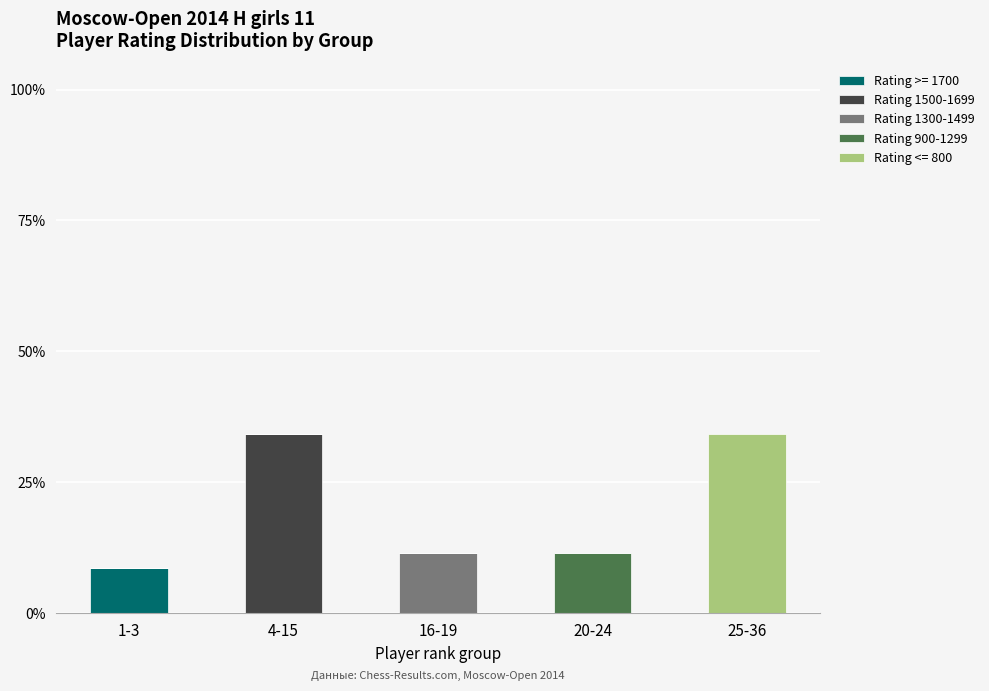

Reading right to left, transcribe the values for Rating >= 1700.

25-36=0.0	20-24=0.0	16-19=0.0	4-15=0.0	1-3=8.6